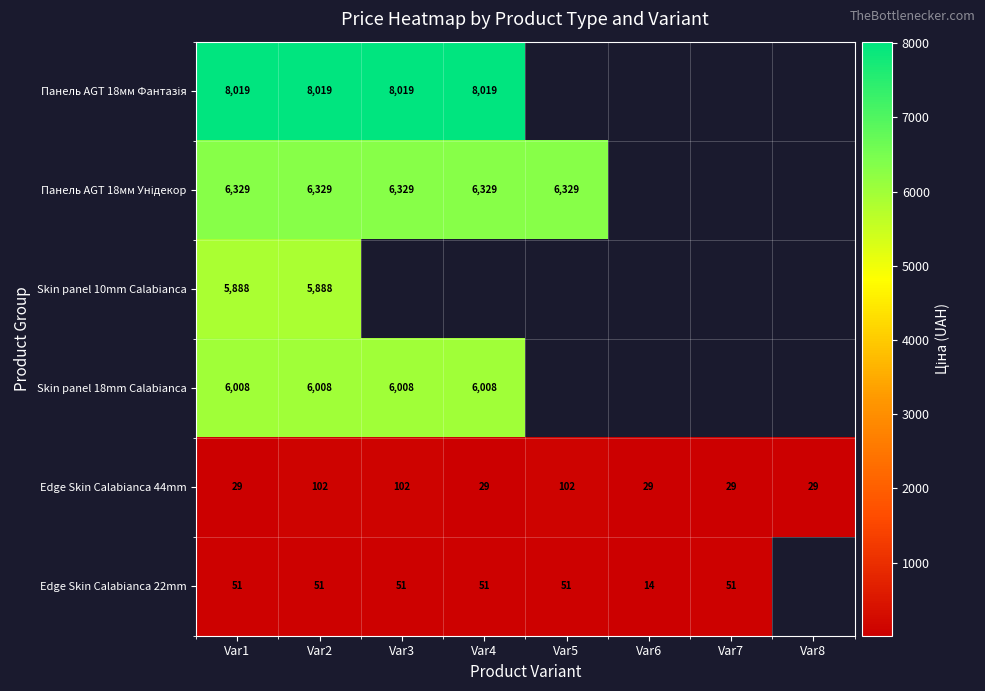

Between Var1 and Var2, which series saw the biggest shift?

Edge Skin Calabianca 44mm